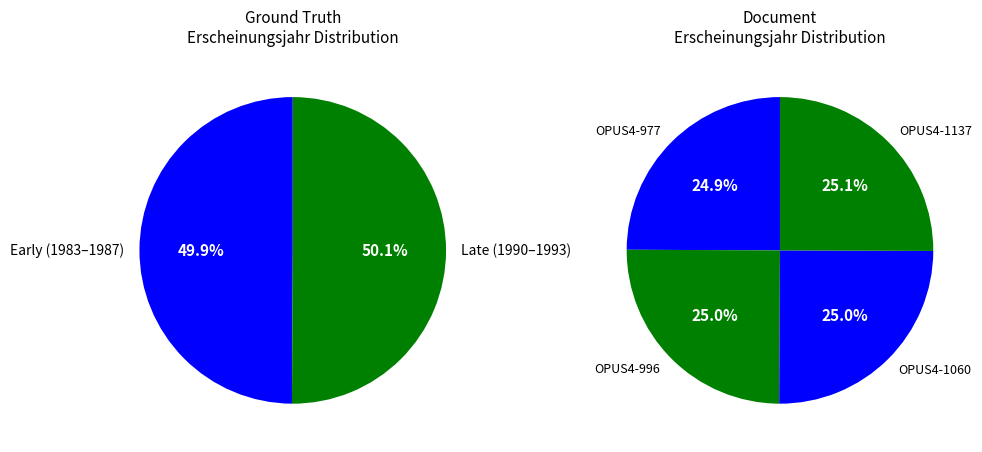

Which category has the biggest portion of the pie?

OPUS4-1137